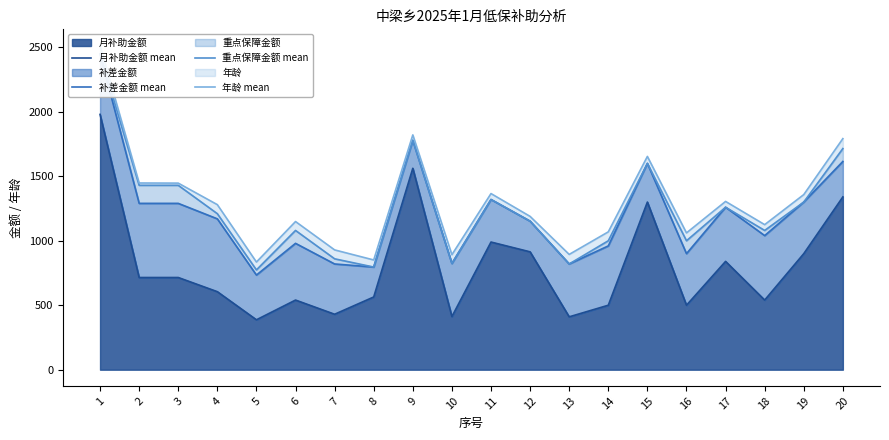

Reading left to right, extract all data points from this chart.

月补助金额 mean: 1=1980	2=715	3=715	4=605	5=387	6=540	7=430	8=564	9=1562	10=412	11=990	12=914	13=410	14=500	15=1300	16=500	17=840	18=540	19=900	20=1340
补差金额 mean: 1=2450	2=1290	3=1290	4=1170	5=734	6=980	7=820	8=796	9=1779	10=824	11=1320	12=1152	13=820	14=960	15=1600	16=900	17=1260	18=1040	19=1300	20=1615
重点保障金额 mean: 1=2450	2=1430	3=1430	4=1210	5=774	6=1080	7=860	8=796	9=1779	10=824	11=1320	12=1152	13=820	14=1000	15=1600	16=1000	17=1260	18=1080	19=1300	20=1715
年龄 mean: 1=2514	2=1448	3=1447	4=1280	5=835	6=1149	7=929	8=851	9=1821	10=892	11=1366	12=1189	13=894	14=1069	15=1654	16=1061	17=1305	18=1125	19=1358	20=1792